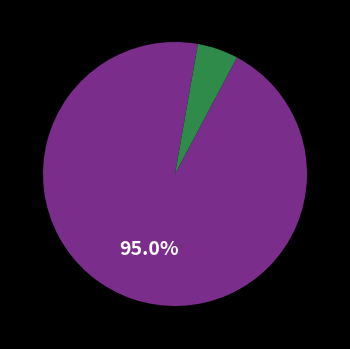

Is there a majority slice in this chart?

Yes